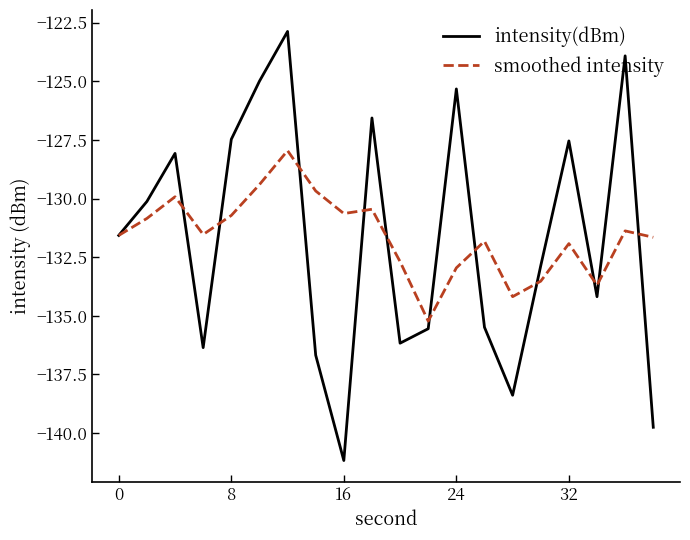

Which series has the widest spread of values?

intensity(dBm)